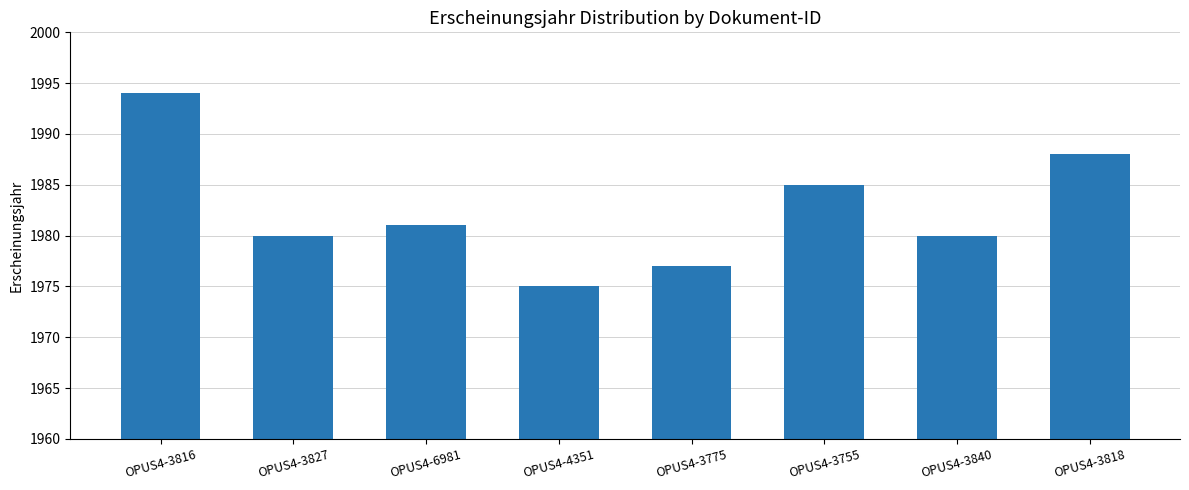

What is the smallest value displayed?

1975